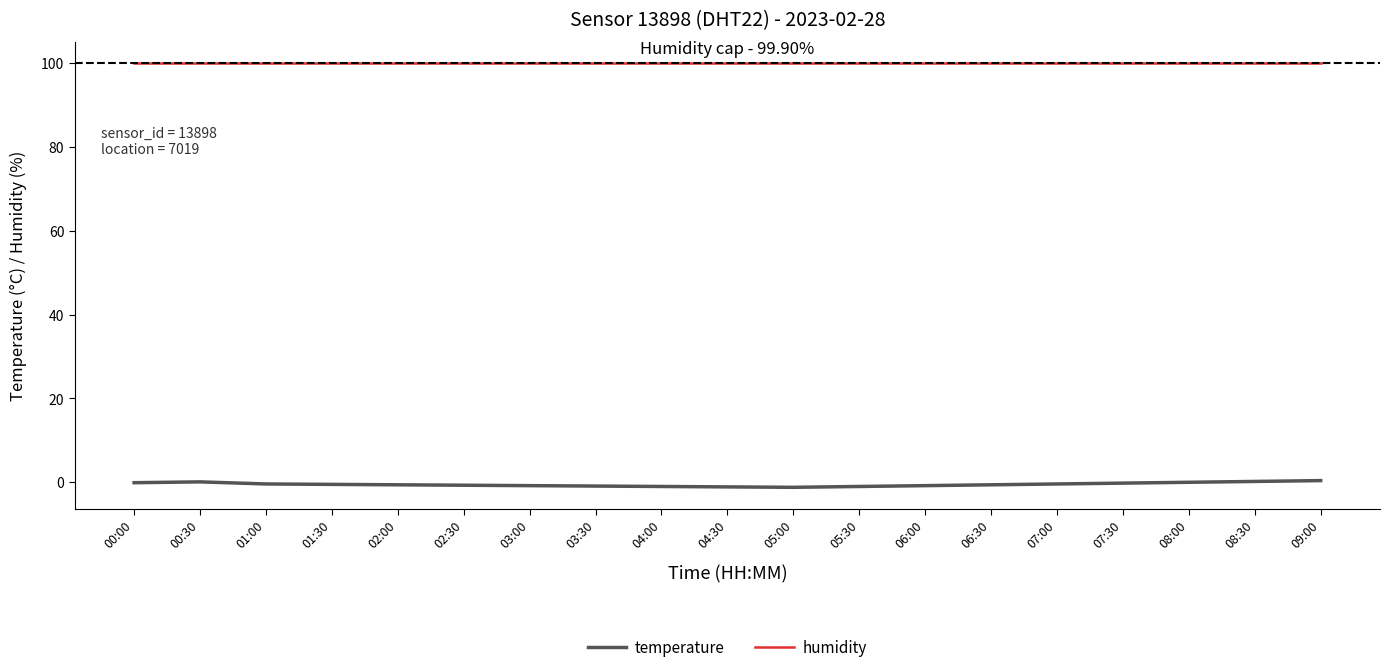

List the series in order of their overall mean, lowest first.

temperature, humidity